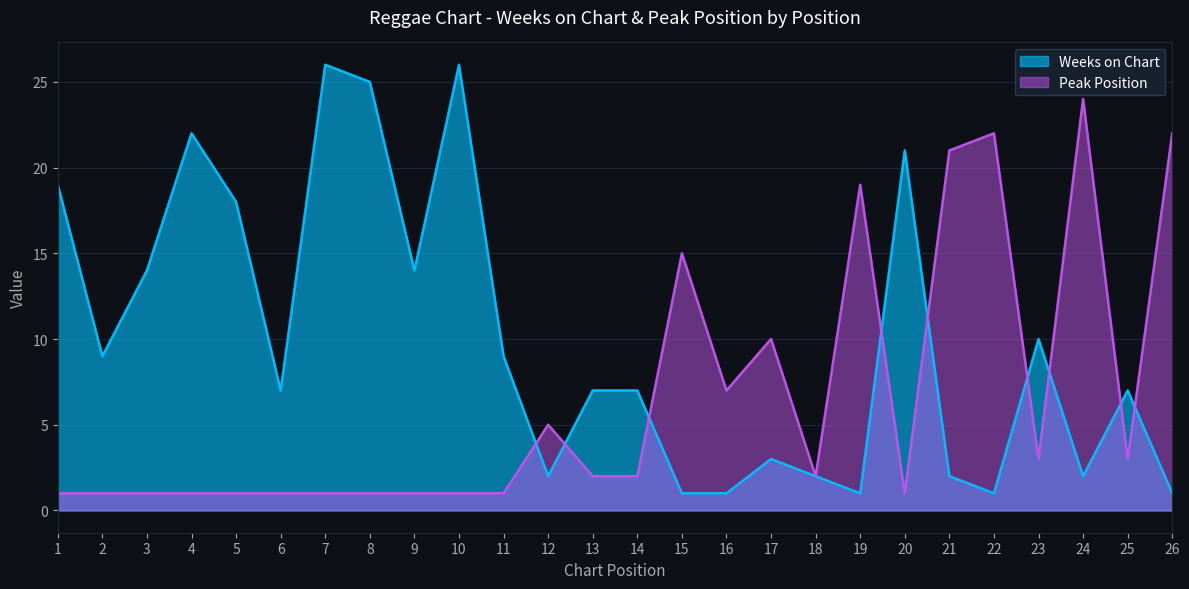

What is the value of the Peak Position point at the 18th from the left?

2